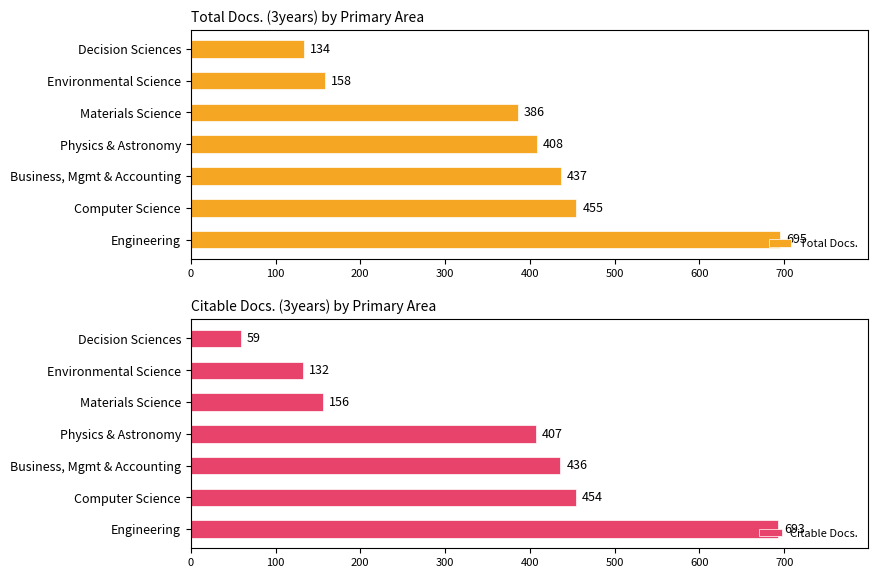

Which series has the largest range (max minus min)?

Citable Docs.